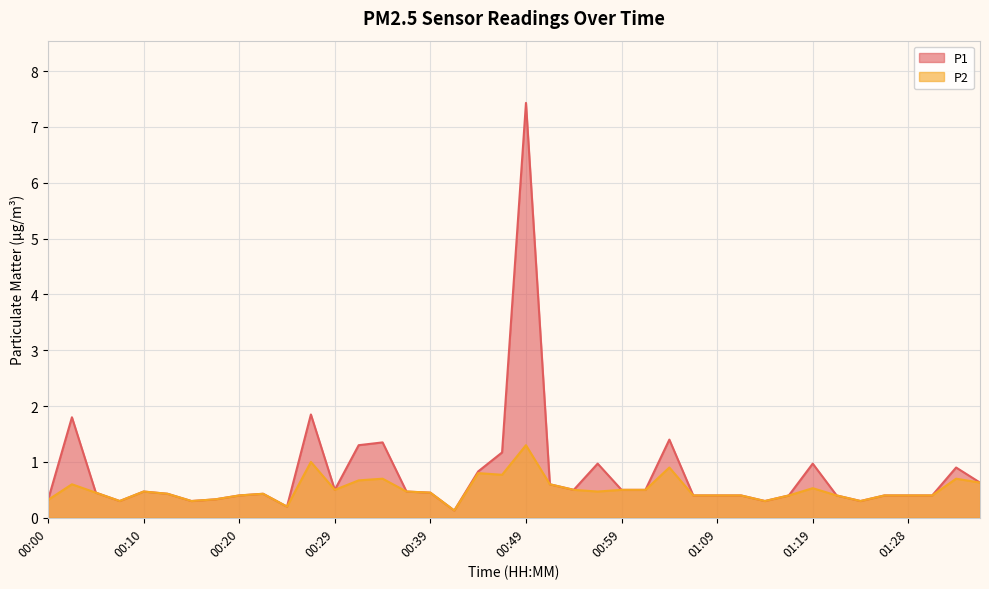

Where is the first local maximum for P2?

00:02